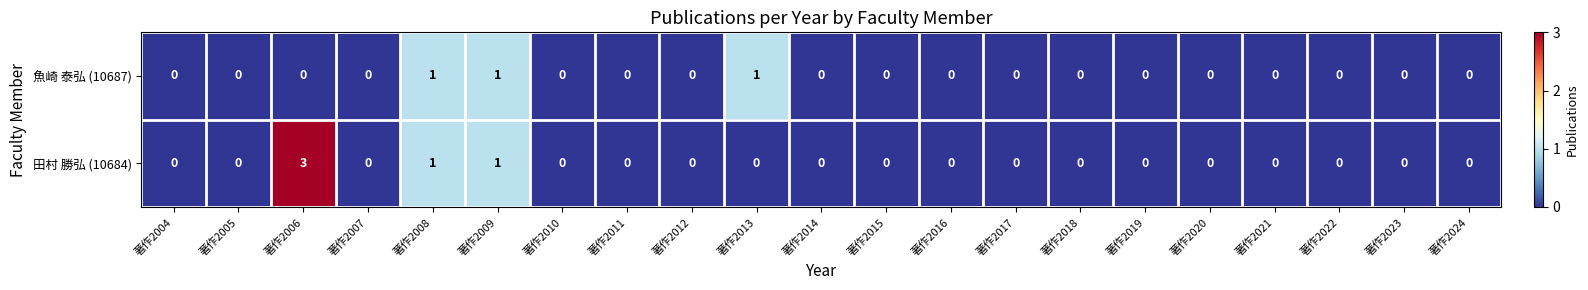

What is the maximum value for 田村 勝弘 (10684)?

3